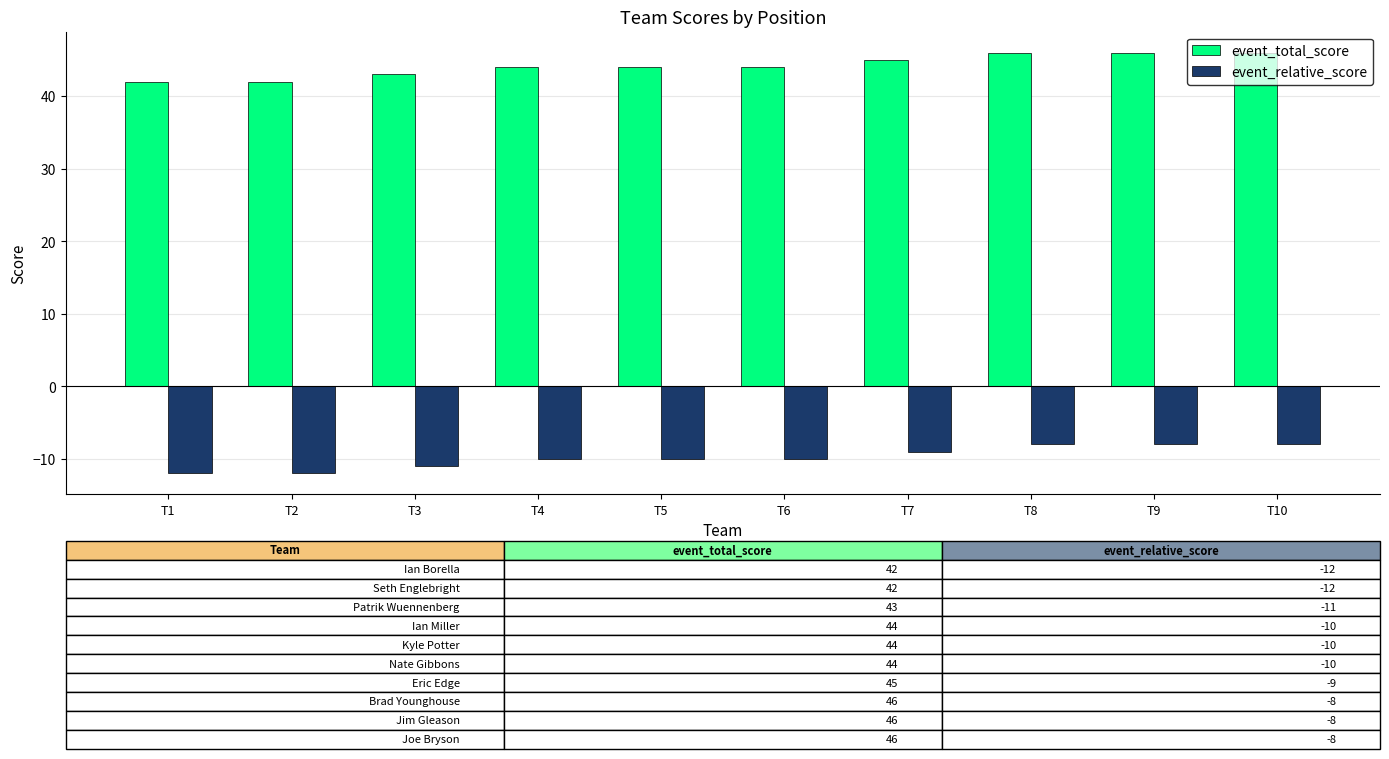

How many series are shown in this chart?

2